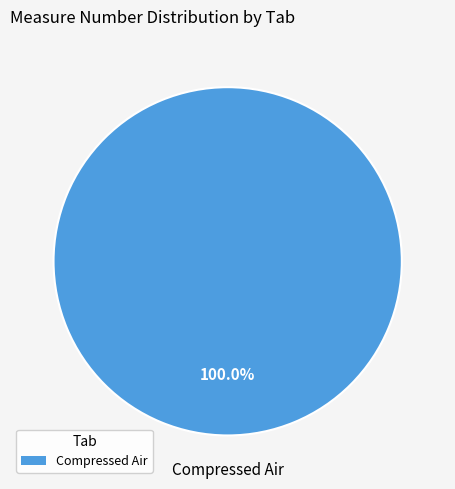

Is there any slice that represents more than half of the pie?

Yes